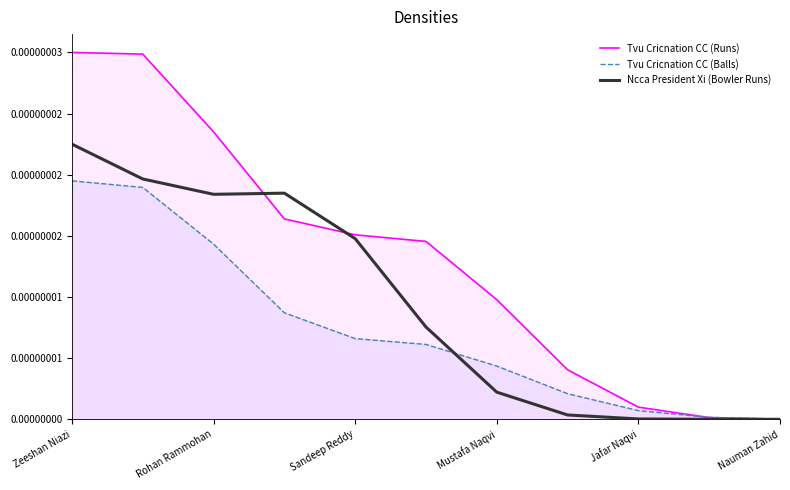

What are all the series names shown in the legend?

Tvu Cricnation CC (Runs), Tvu Cricnation CC (Balls), Ncca President Xi (Bowler Runs)